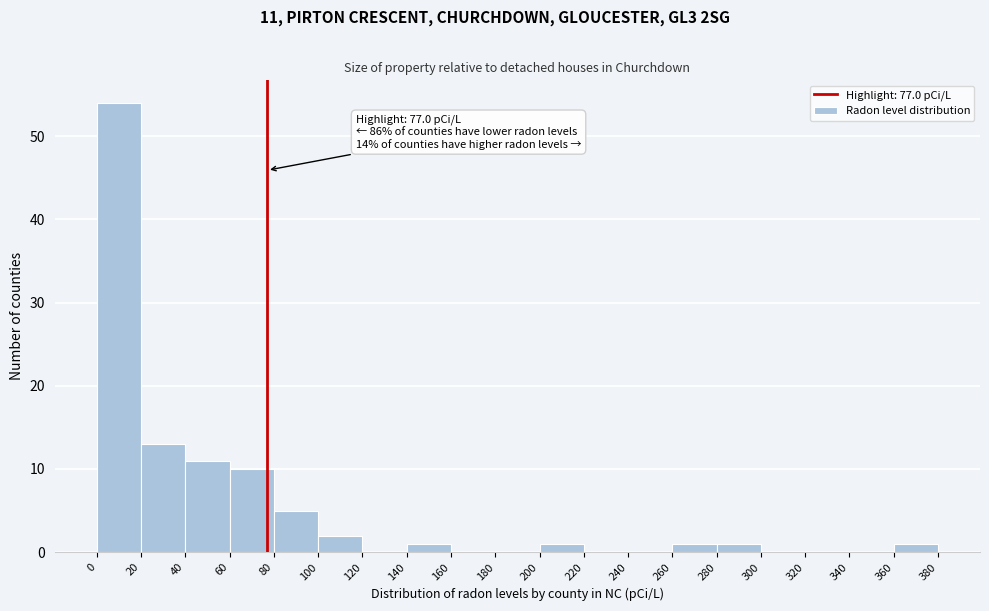

Over which range of the x-axis is the bar tallest?

0 to 20